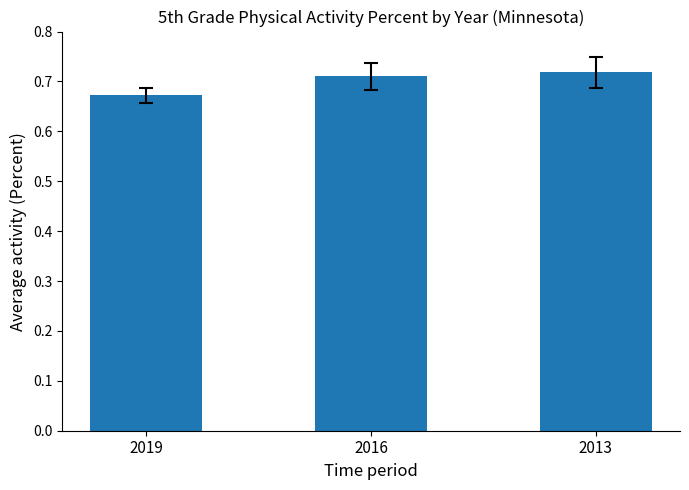

The value at 2016 is 1.2. True or false?

False